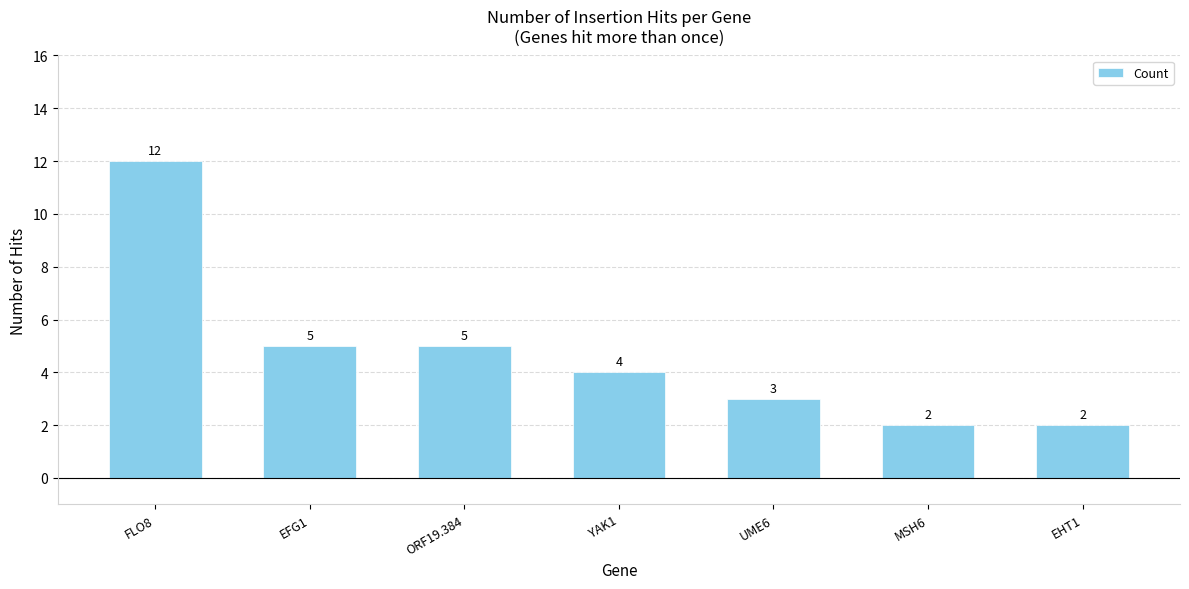

The value at ORF19.384 is 7. True or false?

False